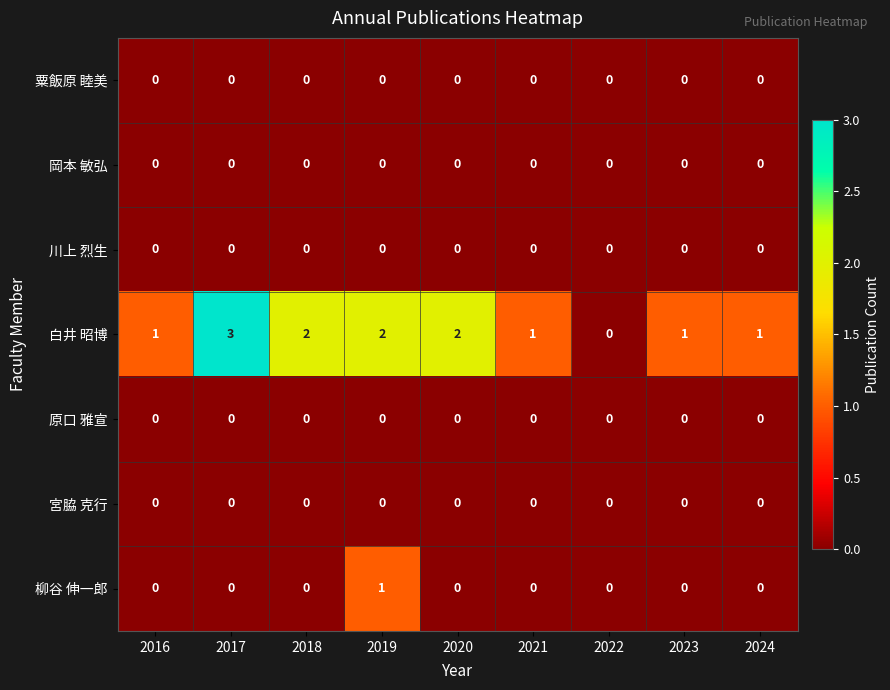

Which series has the largest total across all categories?

白井 昭博